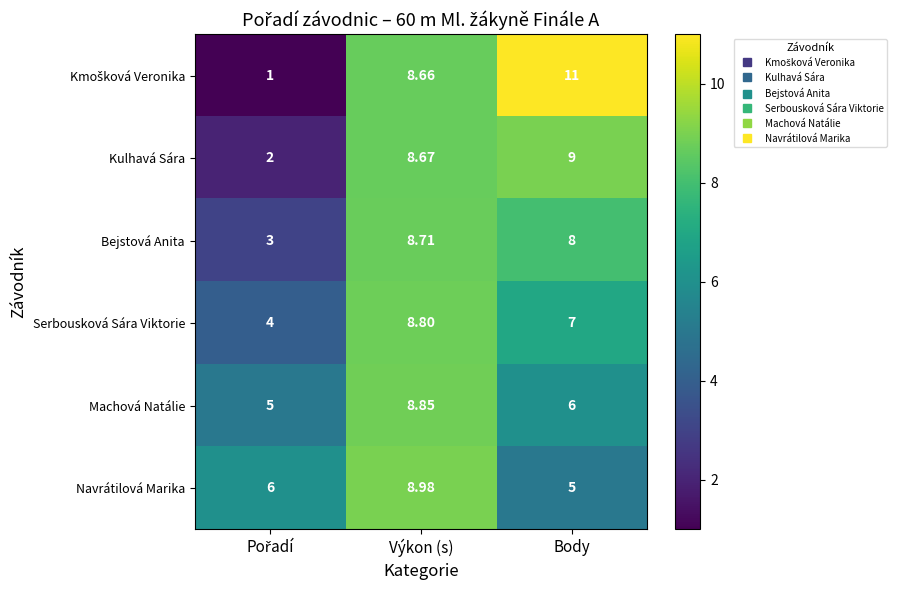

At which label is Serbousková Sára Viktorie closest to 6?

Body